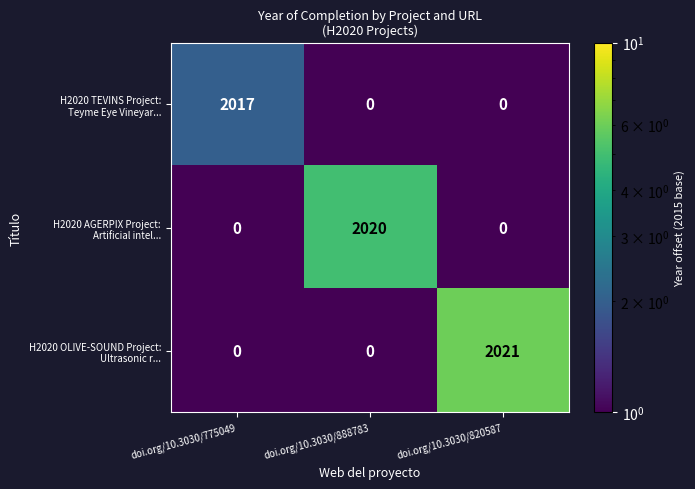

What is the difference between the highest and lowest values at doi.org/10.3030/820587?

2021